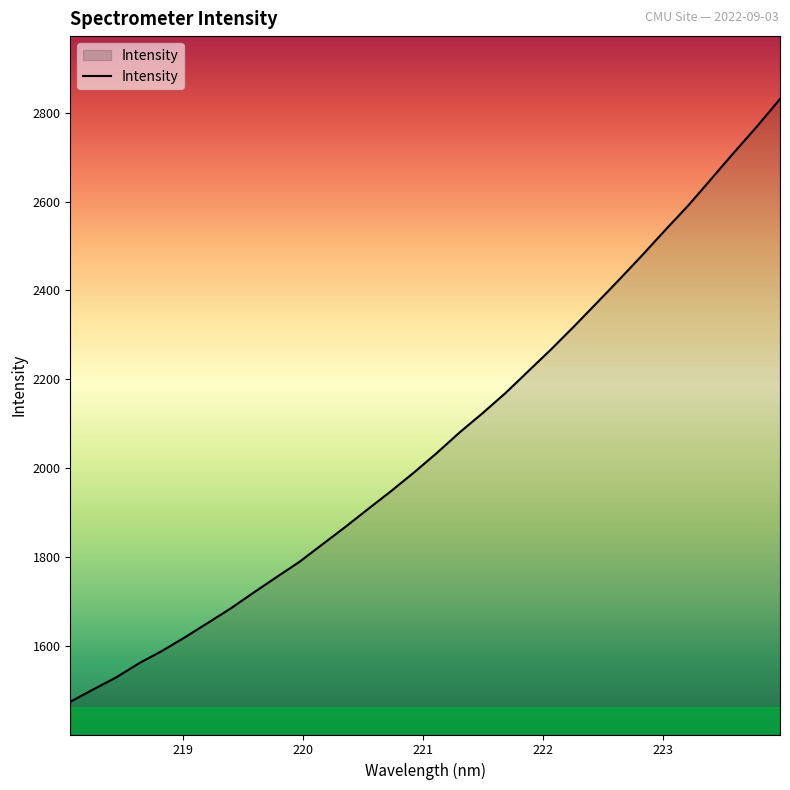

What is the maximum value shown in the chart?

2830.9